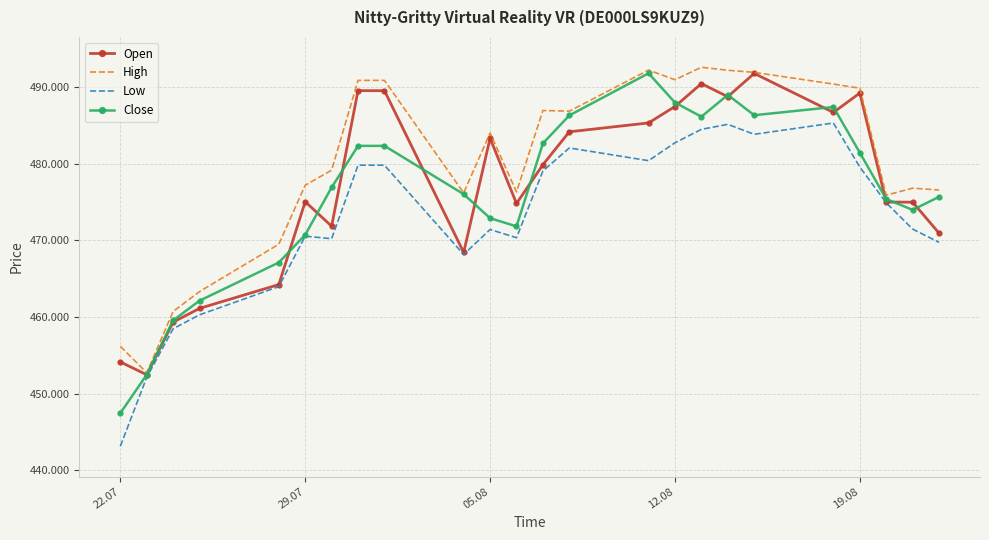

What is the average value of the Close series?

476067